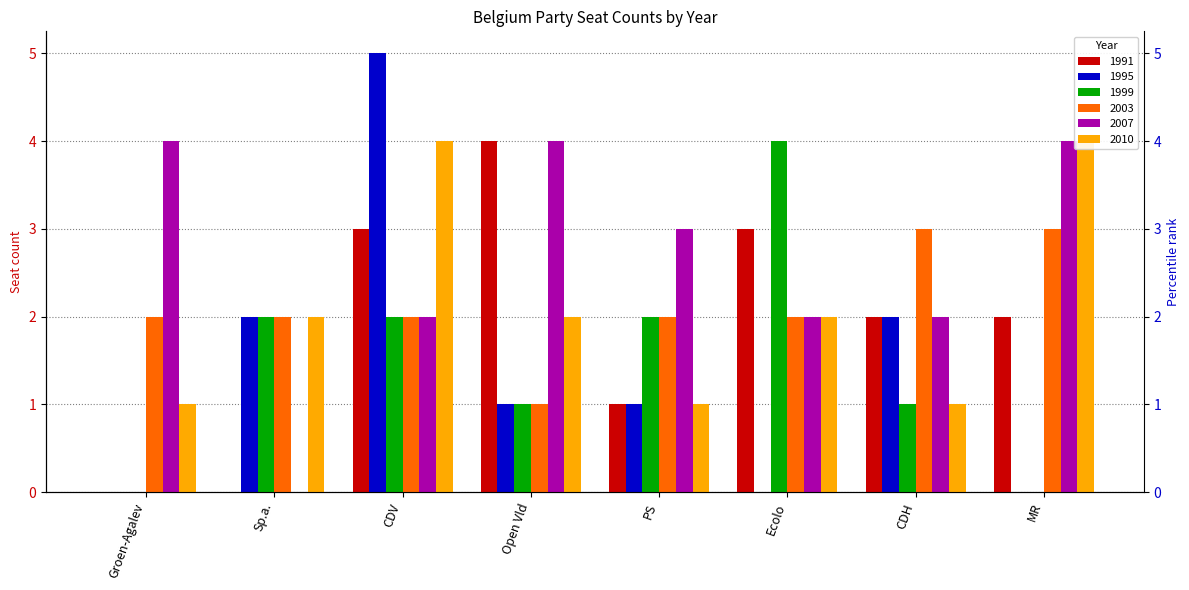

What are all the series names shown in the legend?

1991, 1995, 1999, 2003, 2007, 2010